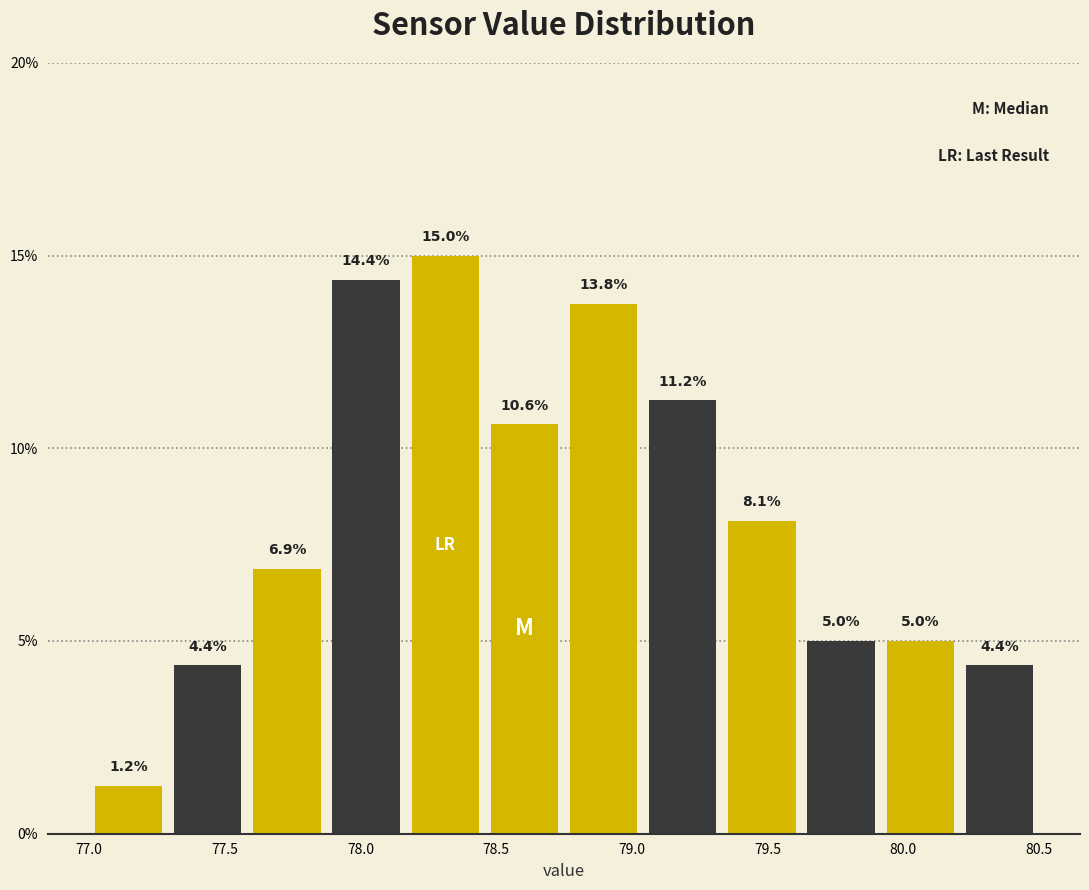

How tall is the bar that spans 80.20 to 80.50 on the x-axis? The bar edges are not printed on the chart, so give them approximately, as read against the axis.

4.4